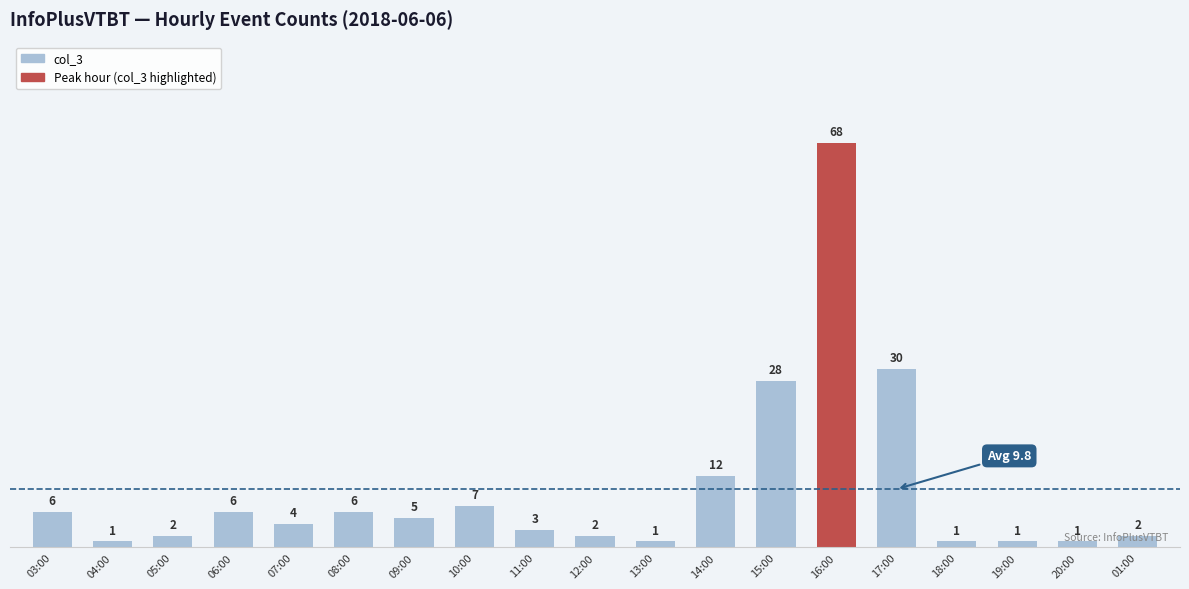

Is it true that the value at 05:00 is 2?

True